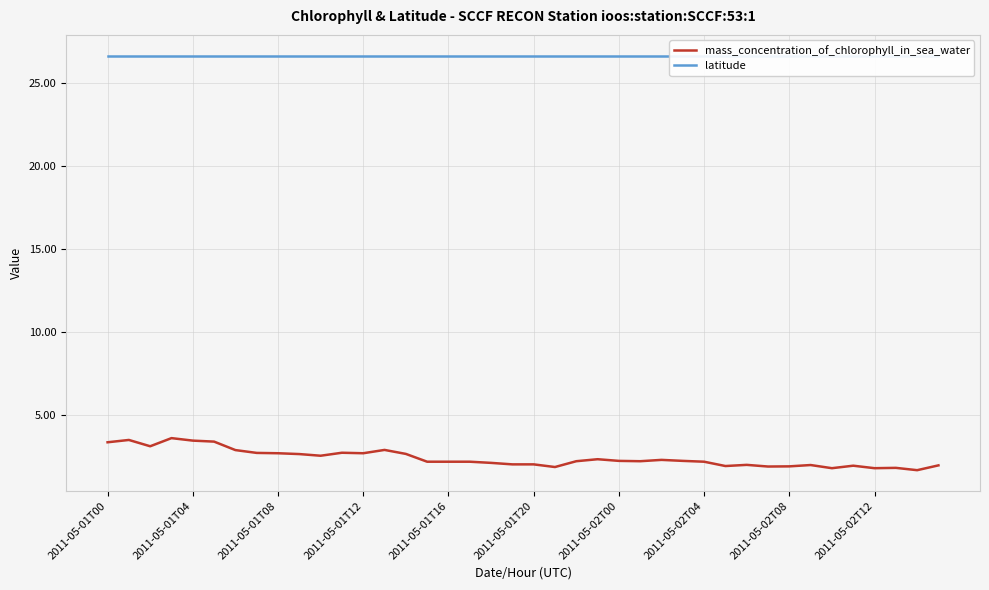

Reading left to right, what are all the values shown in this chart?

mass_concentration_of_chlorophyll_in_sea_water: 3.4	3.5	3.1	3.6	3.5	3.4	2.9	2.7	2.7	2.7	2.6	2.7	2.7	2.9	2.7	2.2	2.2	2.2	2.1	2.0	2.0	1.9	2.2	2.4	2.2	2.2	2.3	2.2	2.2	1.9	2.0	1.9	1.9	2.0	1.8	2.0	1.8	1.8	1.7	2.0
latitude: 26.6	26.6	26.6	26.6	26.6	26.6	26.6	26.6	26.6	26.6	26.6	26.6	26.6	26.6	26.6	26.6	26.6	26.6	26.6	26.6	26.6	26.6	26.6	26.6	26.6	26.6	26.6	26.6	26.6	26.6	26.6	26.6	26.6	26.6	26.6	26.6	26.6	26.6	26.6	26.6